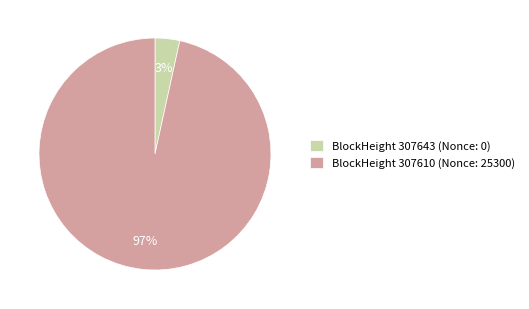

How many segments does this pie chart have?

2